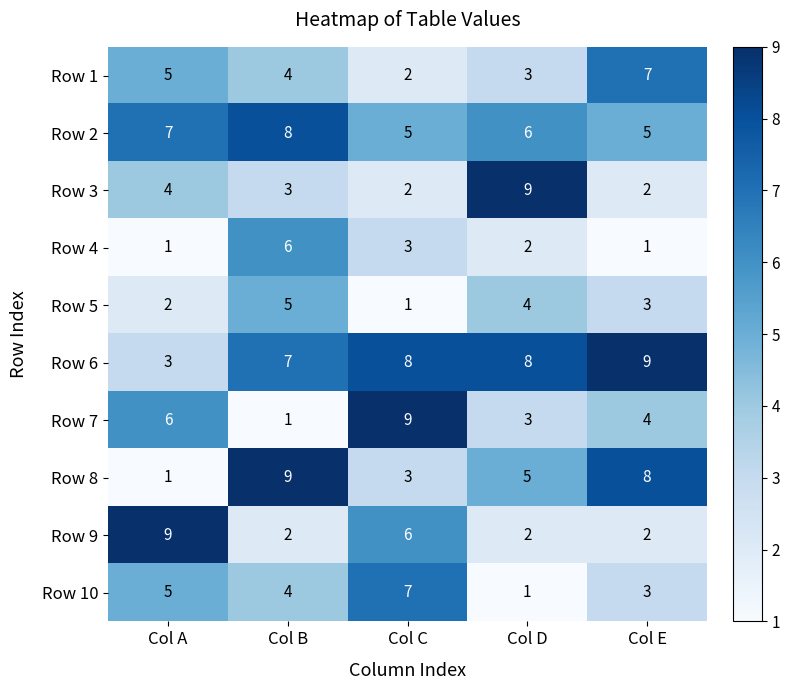

Which category has the highest value in the Row 4 series?

Col B